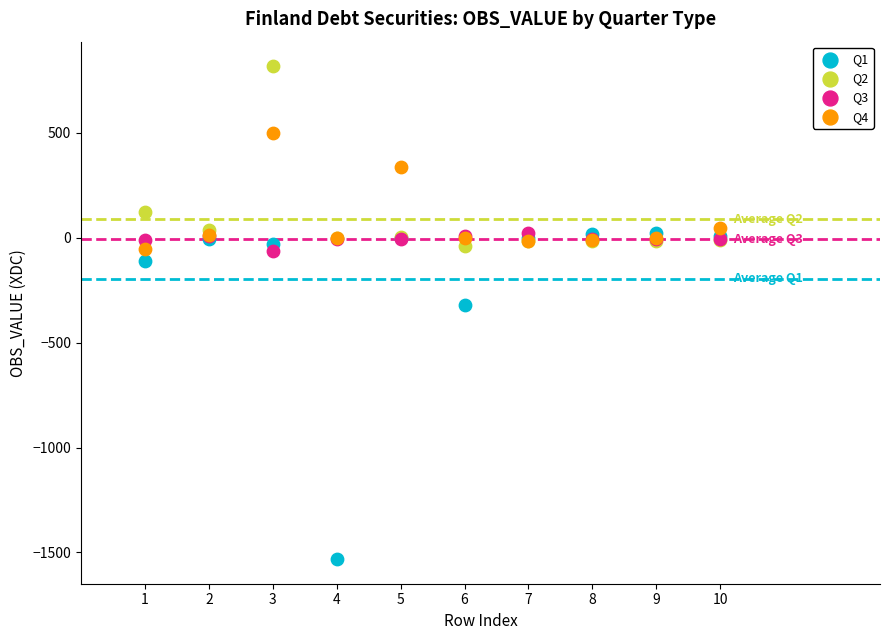

What are all the series names shown in the legend?

Q1, Q2, Q3, Q4